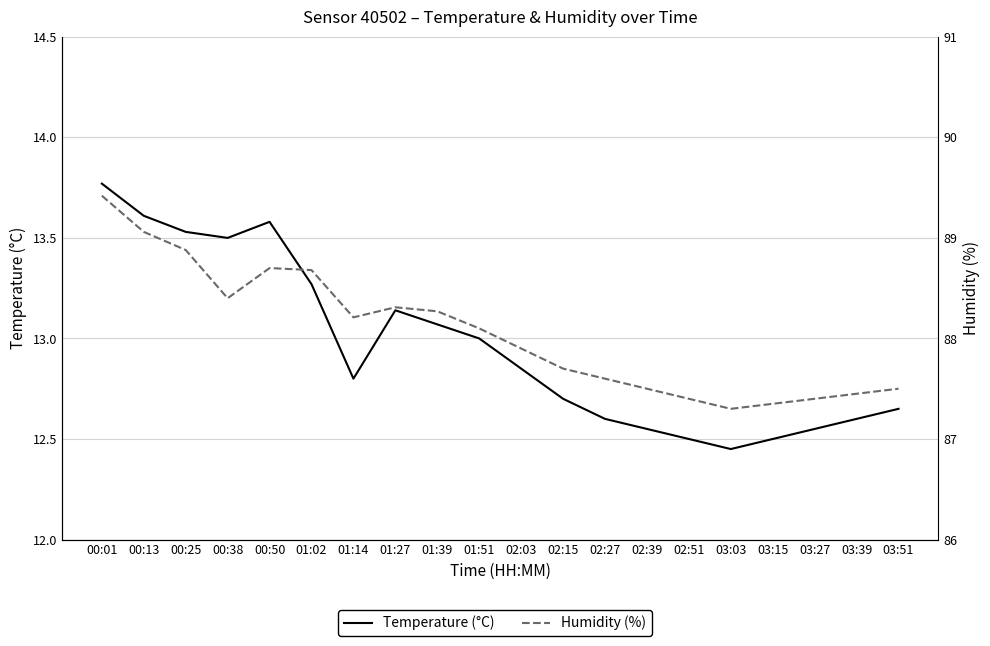

What is the highest value of the Humidity (%) series?

89.4